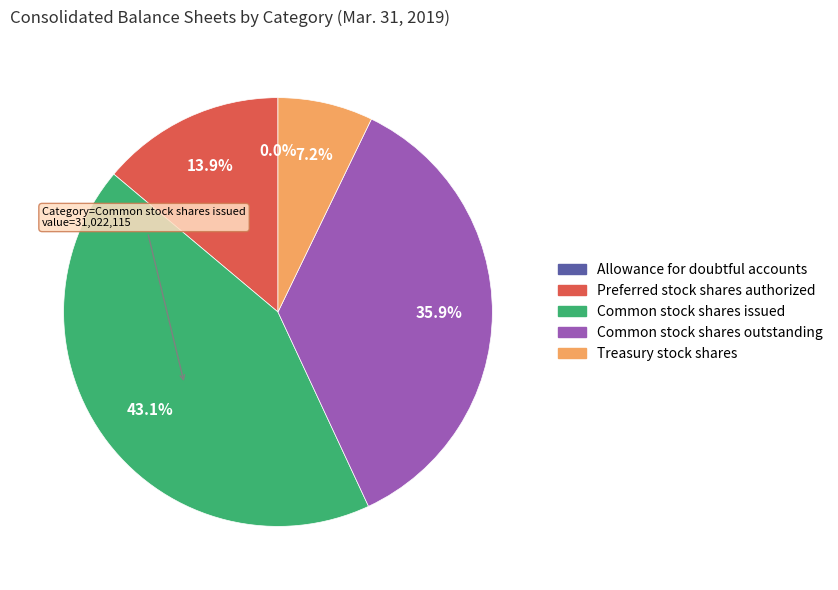

Do Treasury stock shares and Preferred stock shares authorized together represent more than half of the pie?

No